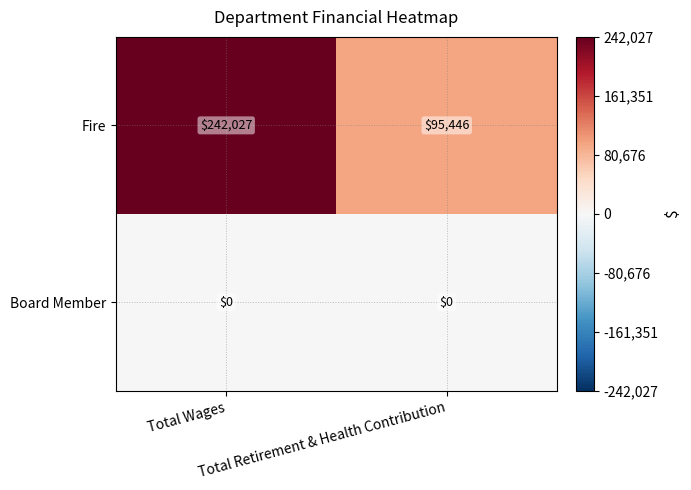

What is the total value across all series at Total Retirement & Health Contribution?

95446